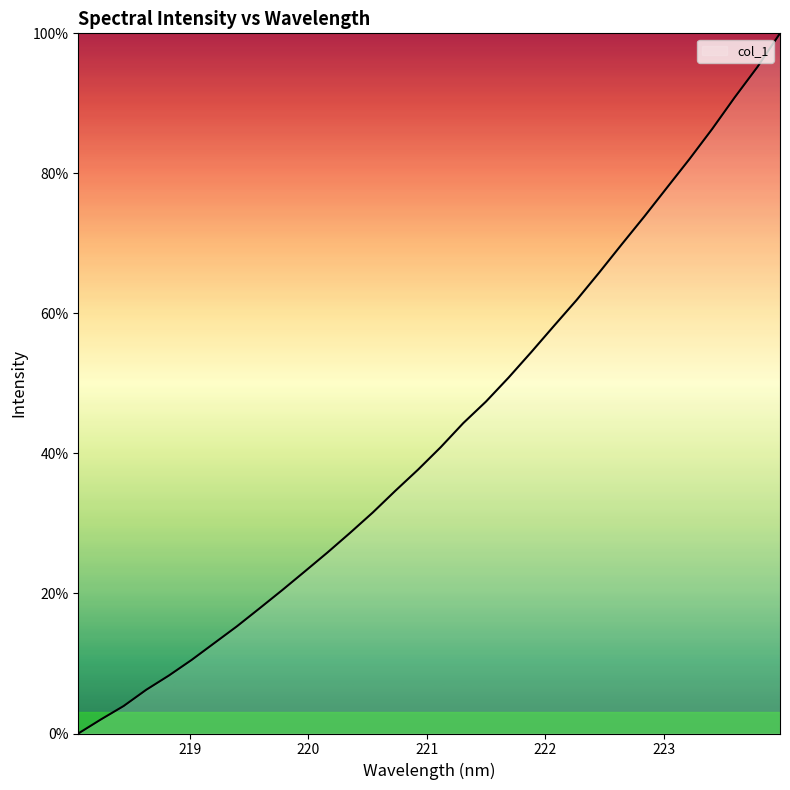

What is the greatest value displayed?

100.0